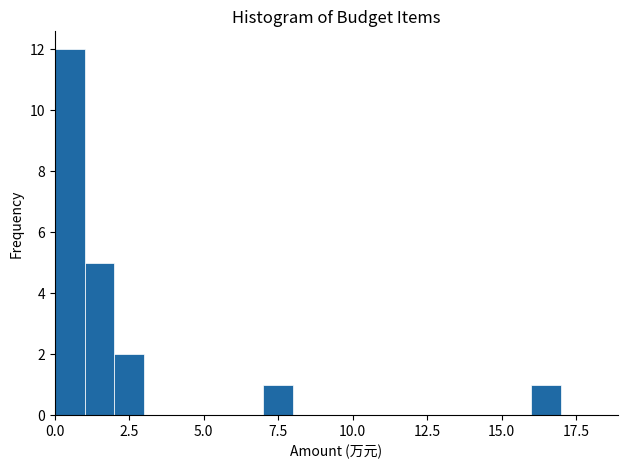

Around what value on the x-axis is the tallest bar? Give the approximate position of its centre, as read against the axis.

0.5